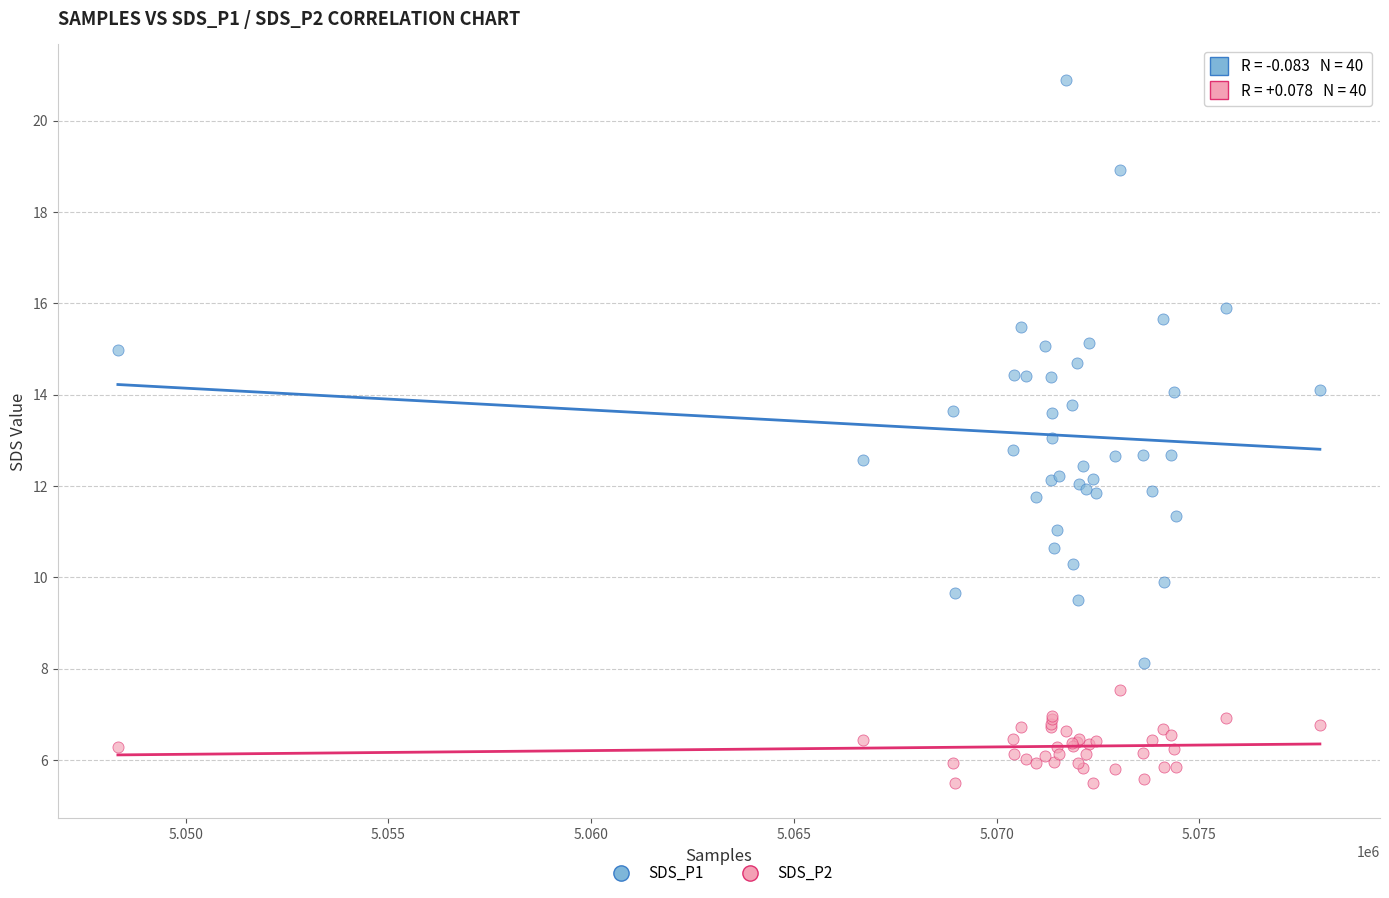

What is the X range (max minus min) for the scatter plot?

29645.0